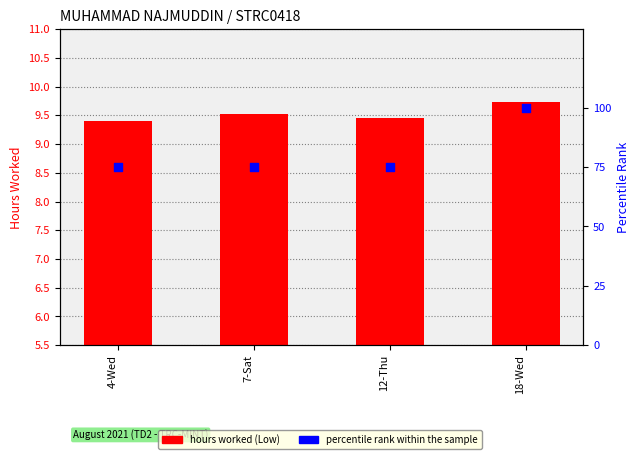

What is the total value across all series at 12-Thu?

84.5